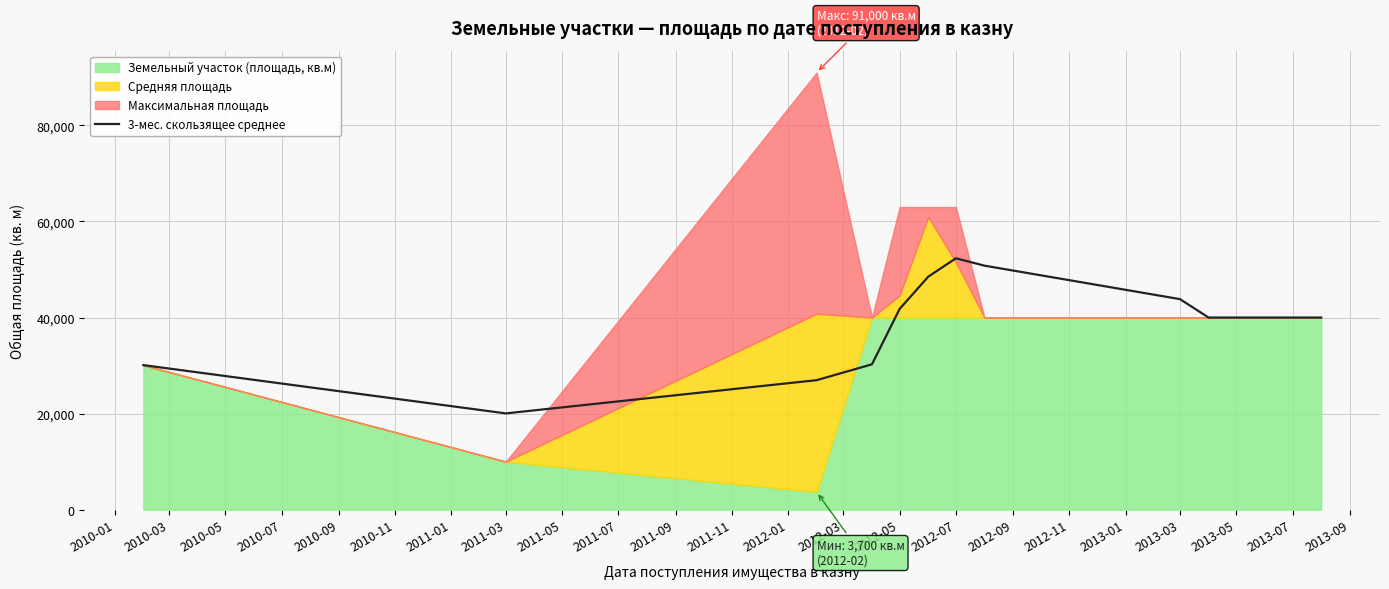

Reading left to right, what are all the values shown in this chart?

30100.0	20050.0	26966.7	30266.7	41800.0	48503.0	52336.4	50803.0	43833.3	40000.0	40000.0